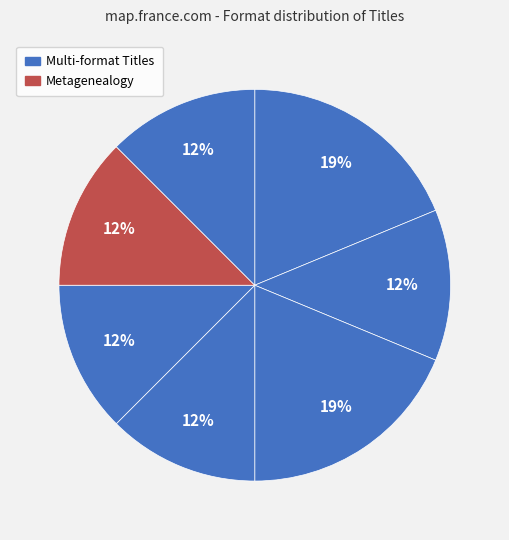

Count the number of slices in the pie.

7